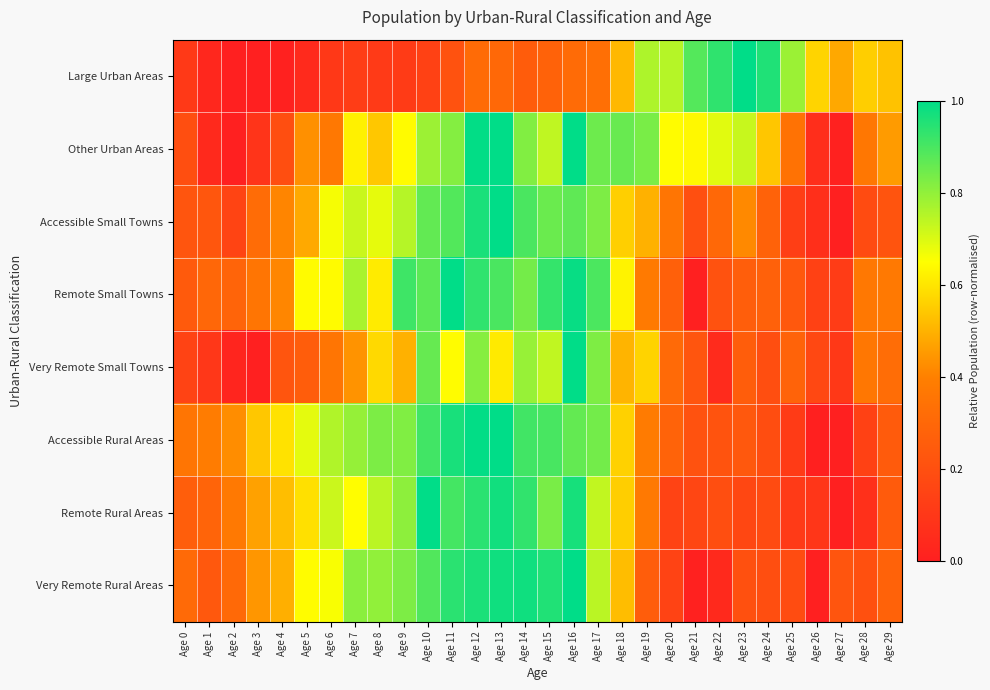

Between Age 8 and Age 28, which series saw the biggest shift?

Accessible Rural Areas